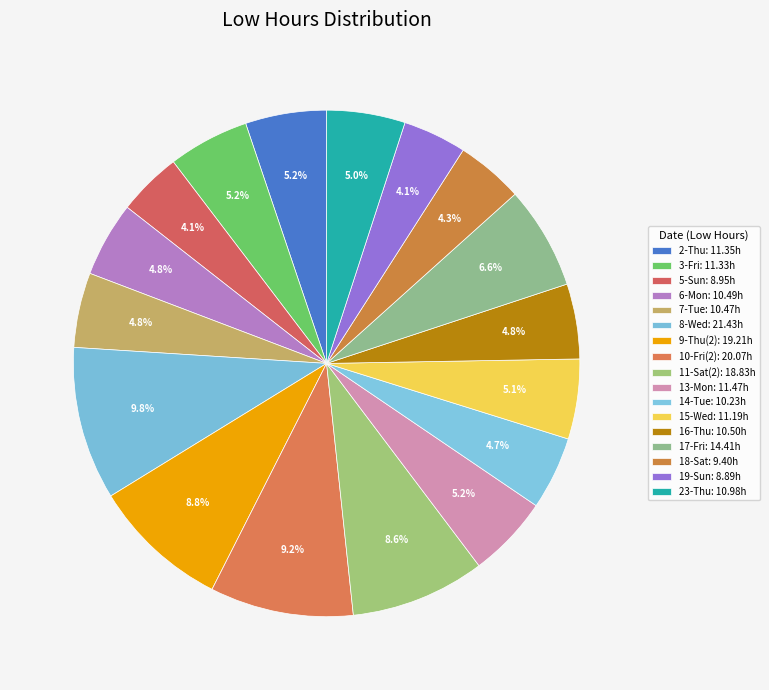

Combined, what portion of the pie is 8-Wed and 19-Sun?

13.8%